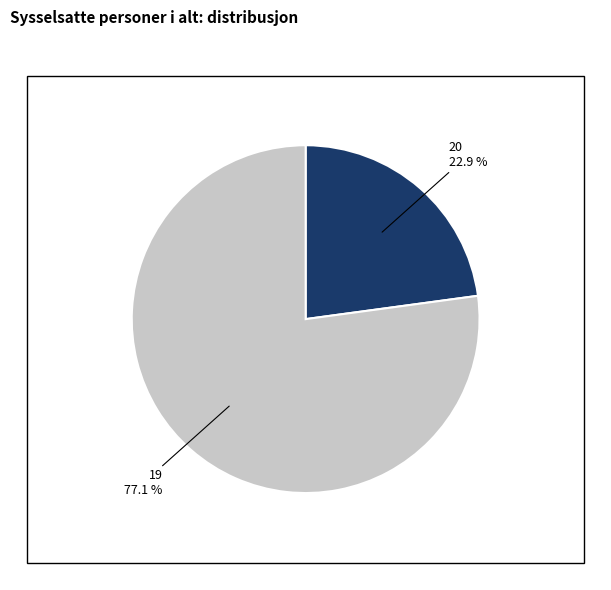

Combined, do 19 and 20 account for over 50%?

Yes